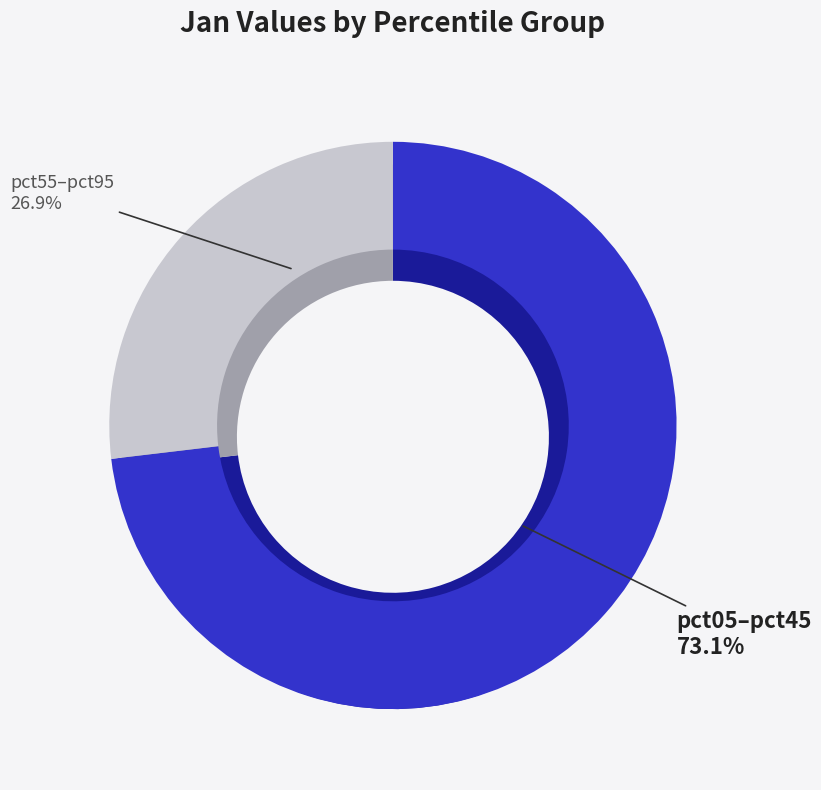

Is pct75 the majority of the pie?

No